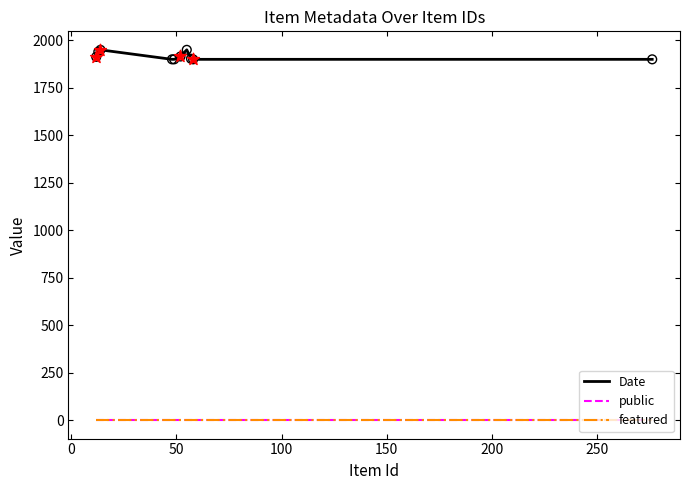

Which series has the widest spread of values?

Date